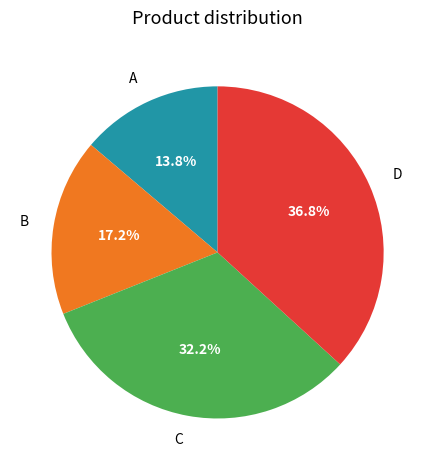

Do A and C together represent more than half of the pie?

No